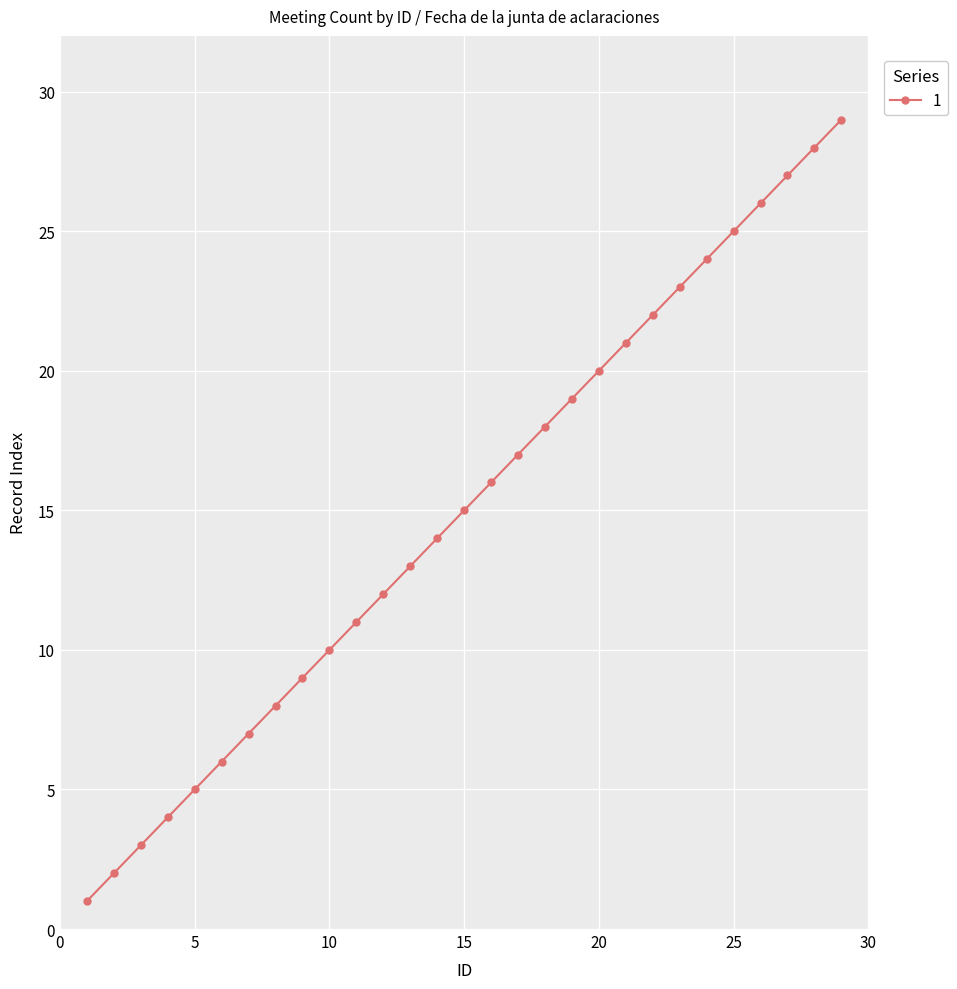

True or false: there are more than 2 points higher than both neighbors.

False